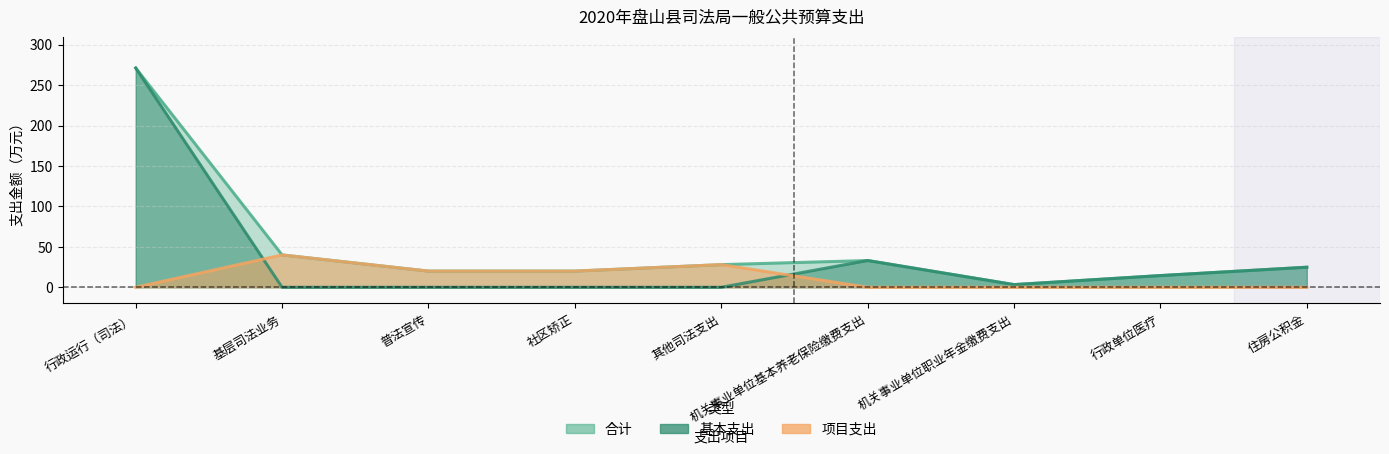

The value of 合计 at 普法宣传 is 20.0. True or false?

True